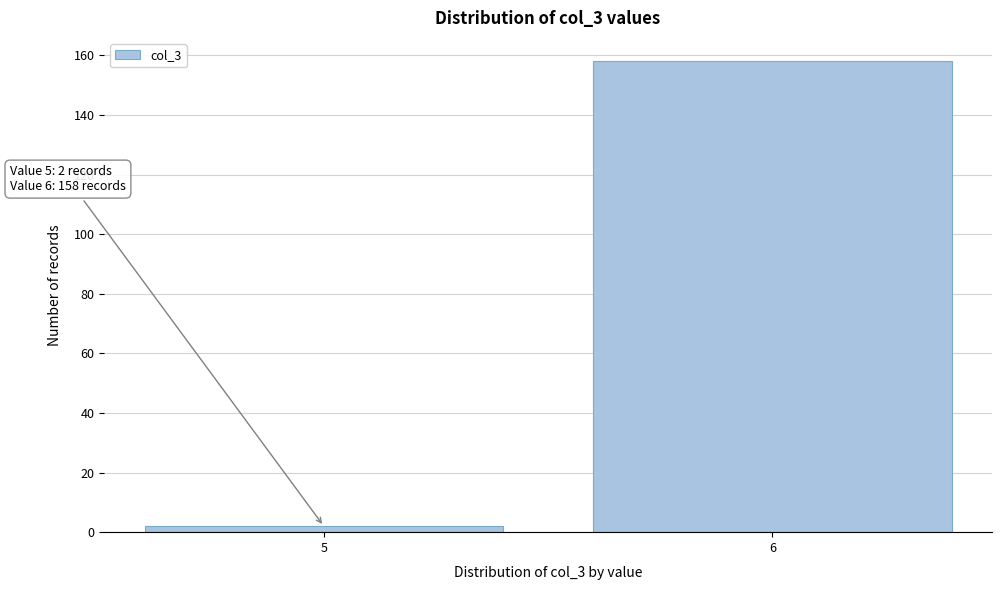

Reading left to right, transcribe all the data shown in this chart.

5=2	6=158